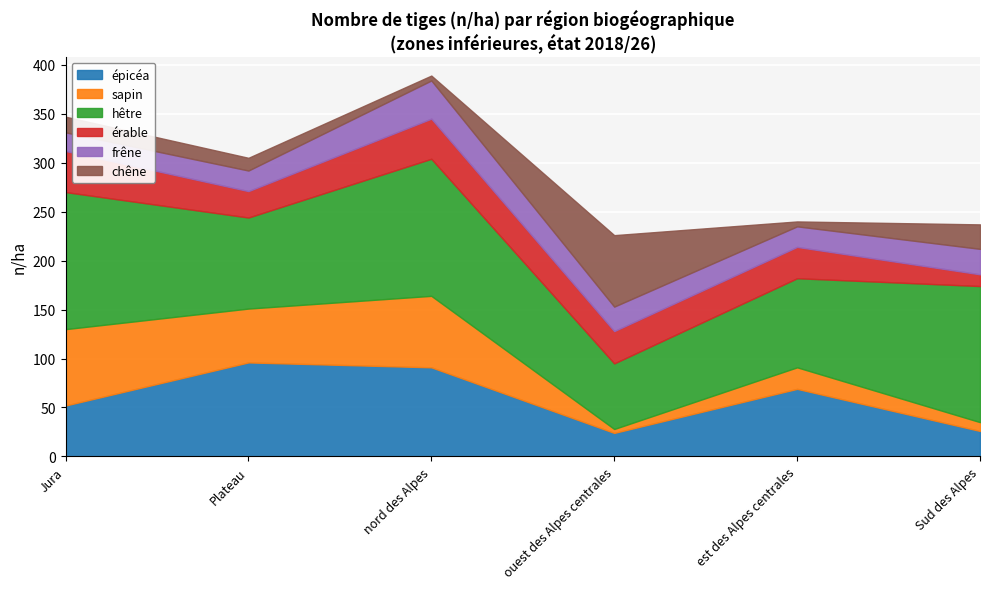

The value of sapin at est des Alpes centrales is 22. True or false?

True